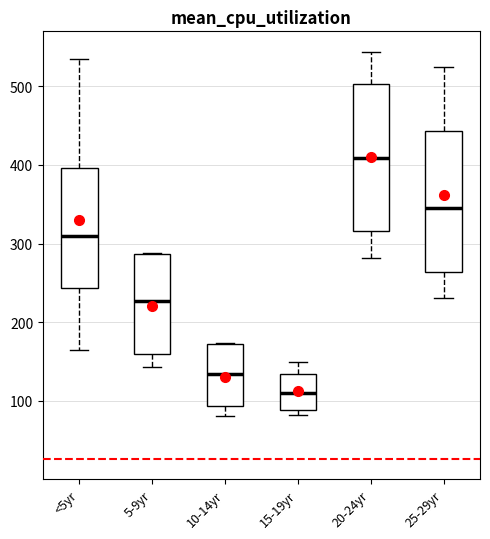

Which box's median line is the highest?

20-24yr